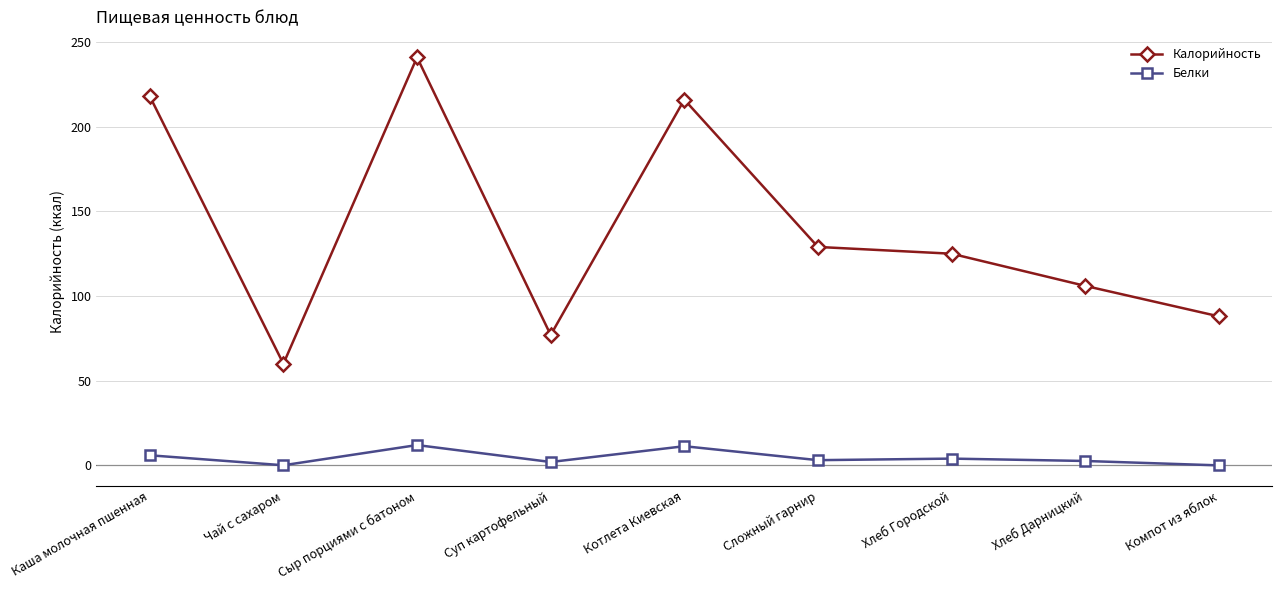

What is the sum of the Калорийность values at Каша молочная пшенная and Компот из яблок?

306.0